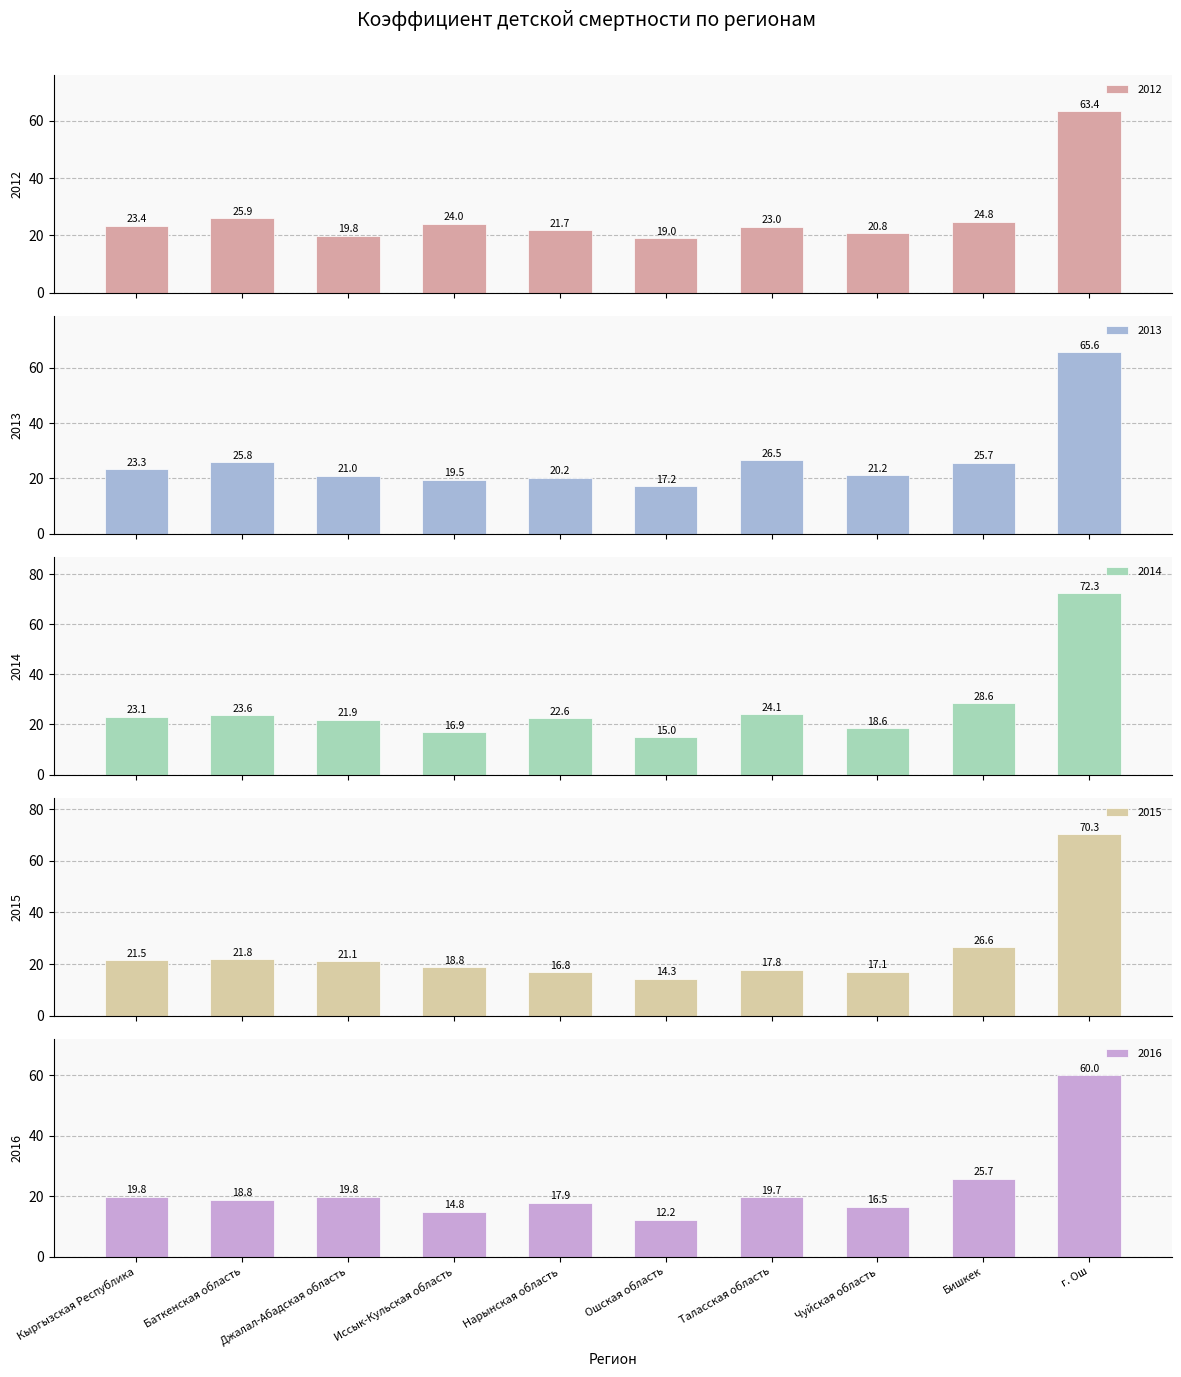

What is the maximum value shown in the chart?

72.3